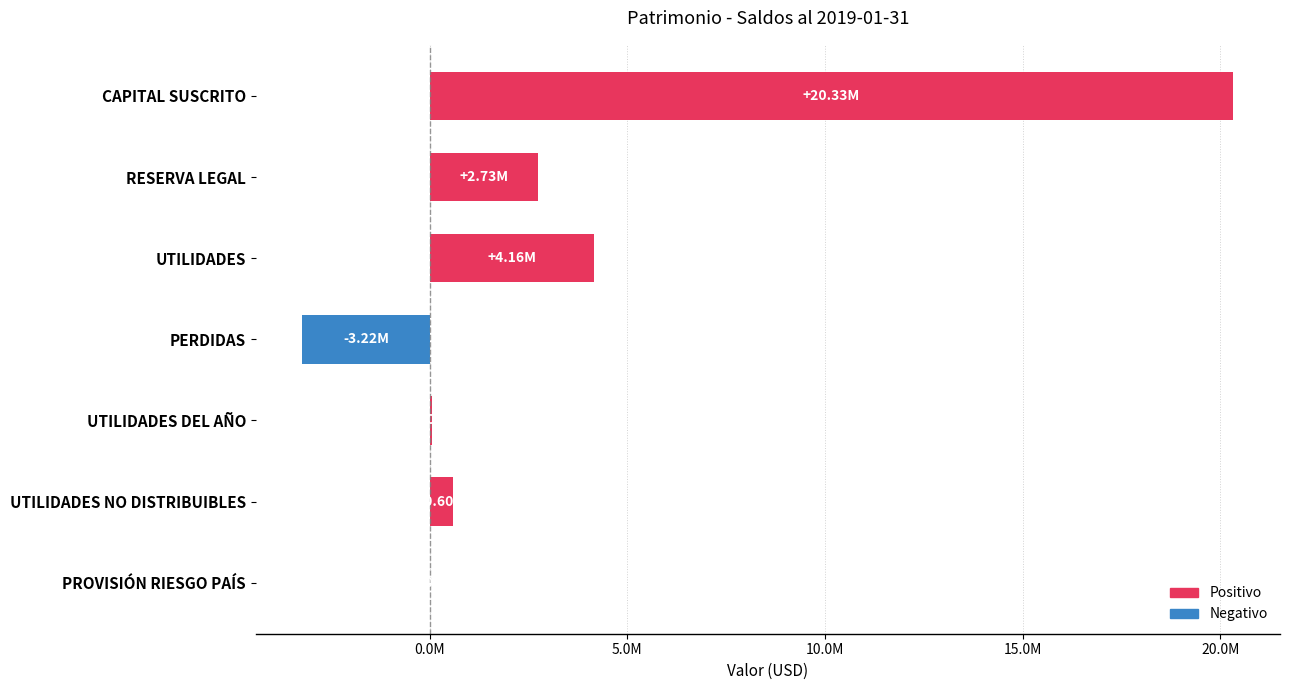

List the labels in order of value, smallest first.

PERDIDAS, PROVISIÓN RIESGO PAÍS, UTILIDADES DEL AÑO, UTILIDADES NO DISTRIBUIBLES, RESERVA LEGAL, UTILIDADES, CAPITAL SUSCRITO